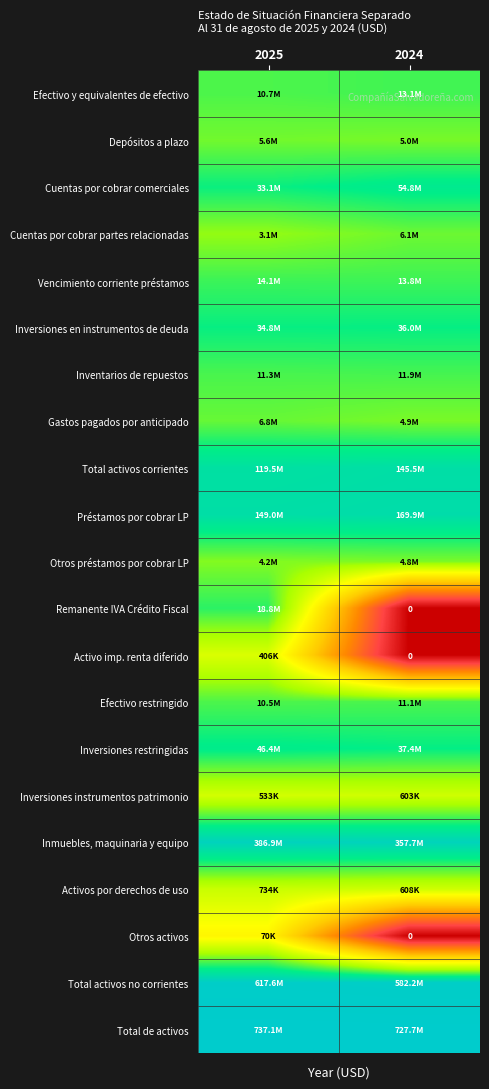

At which category is the sum across all series the highest?

2025